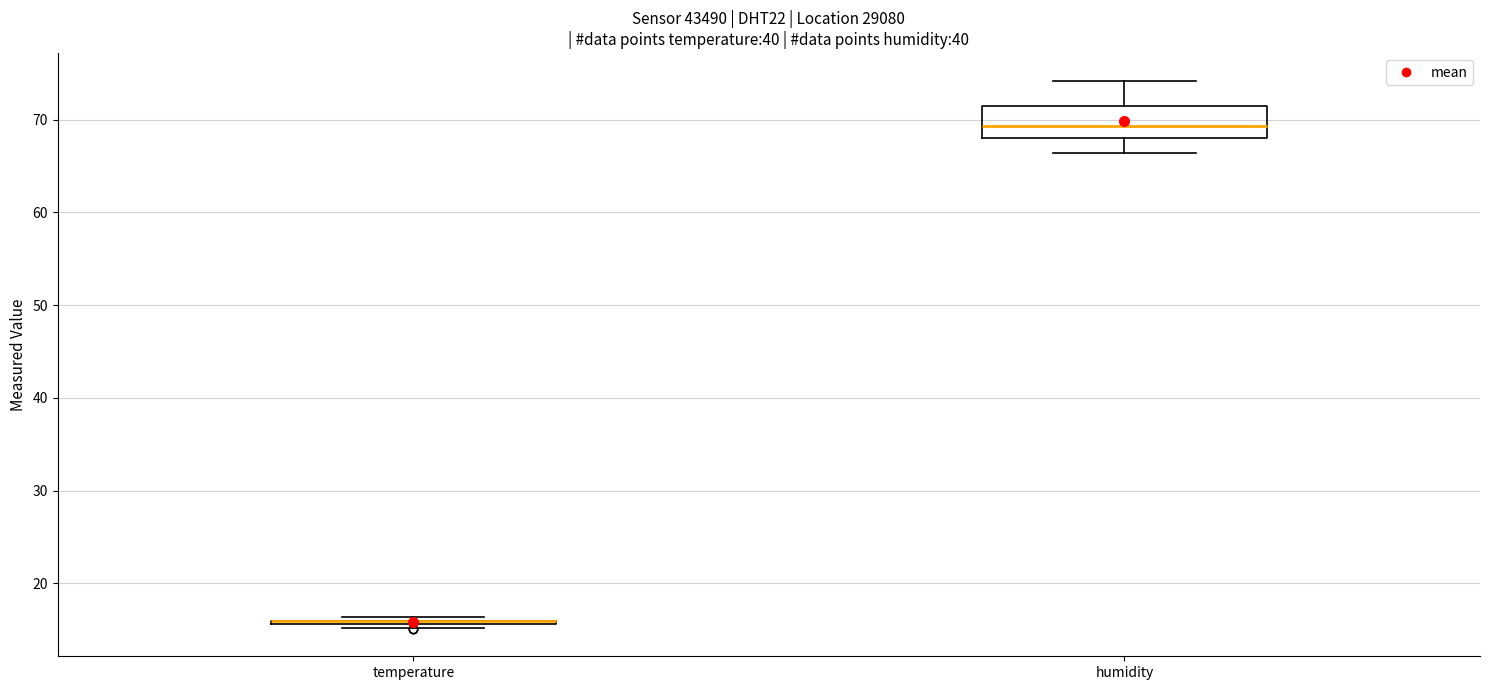

Reading left to right, read every box against the y-axis: the position of its median line, the range the box covers, and the ends of its whiskers. The values are not printed on the chart, so give them approximately, as read against the axis.

temperature: box collapsed to a line at 16, whiskers 15 to 16
humidity: median 69, box 68 to 71, whiskers 66 to 74